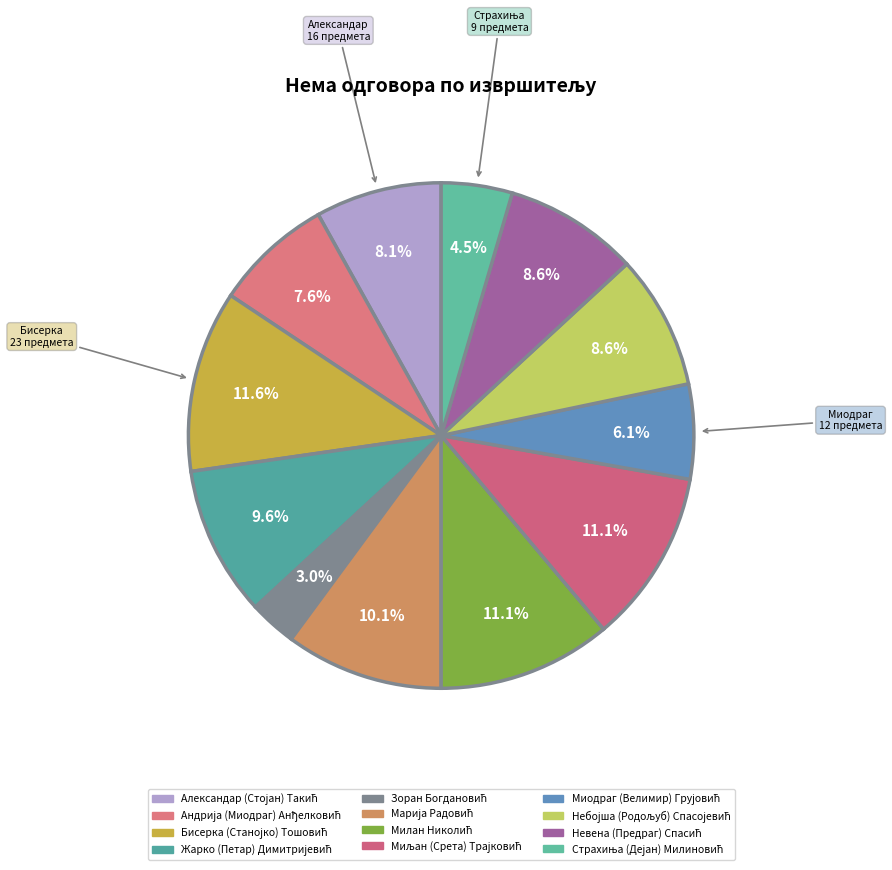

What is the change in value from Бисерка (Станојко) Тошовић to Марија Радовић?

-3